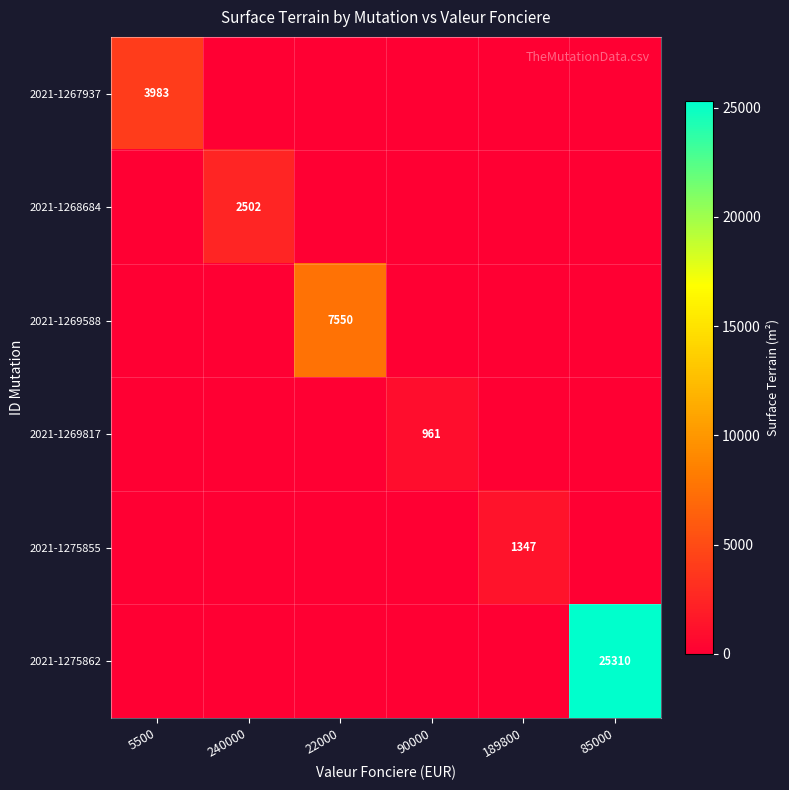

Is it true that 2021-1268684 equals 3687 at 240000?

False